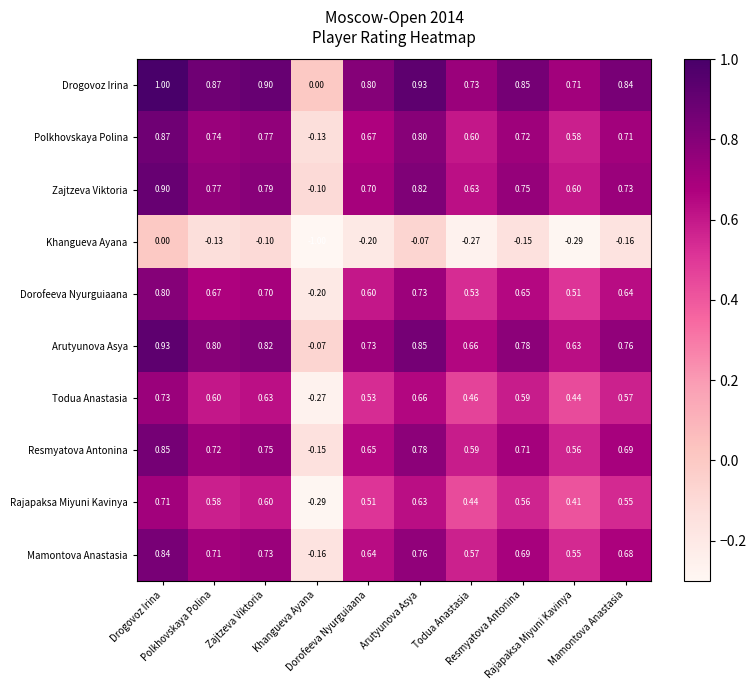

Which series changed the most between Drogovoz Irina and Todua Anastasia?

Dorofeeva Nyurguiaana